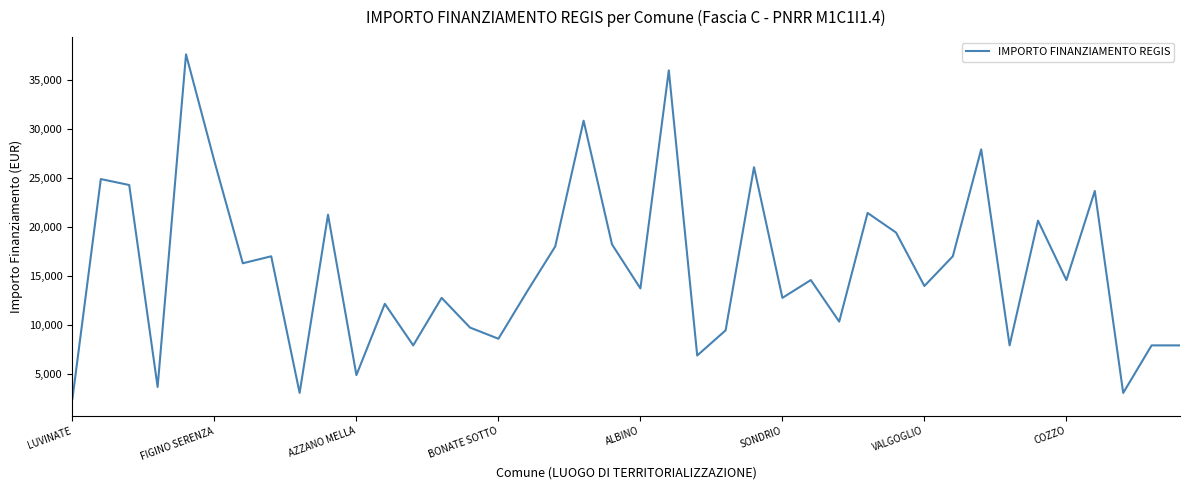

What is the maximum value shown in the chart?

37634